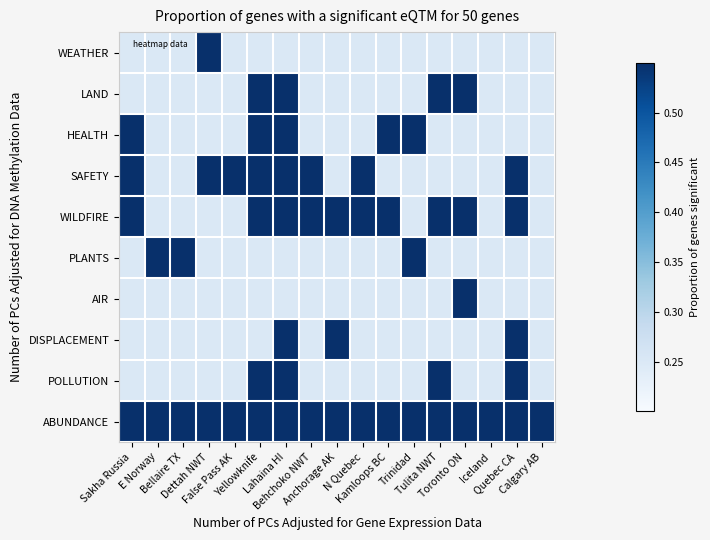

Count the number of categories in the chart.

17